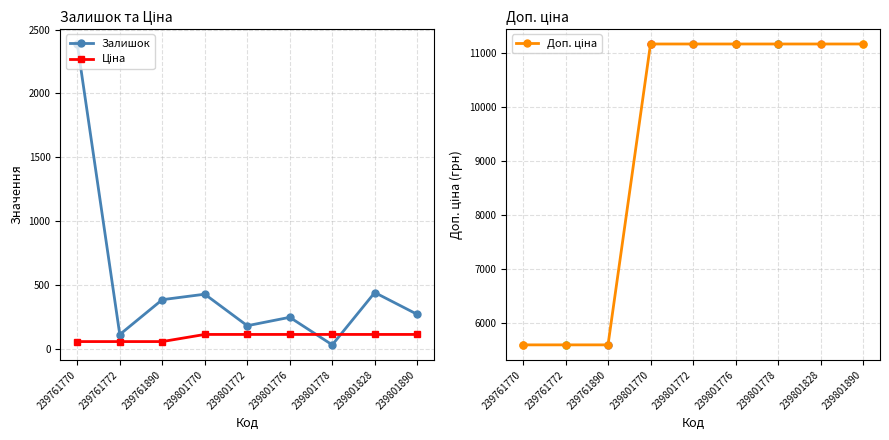

Is the value of Ціна at 239801828 greater than the value of Доп. ціна at 239761890?

No